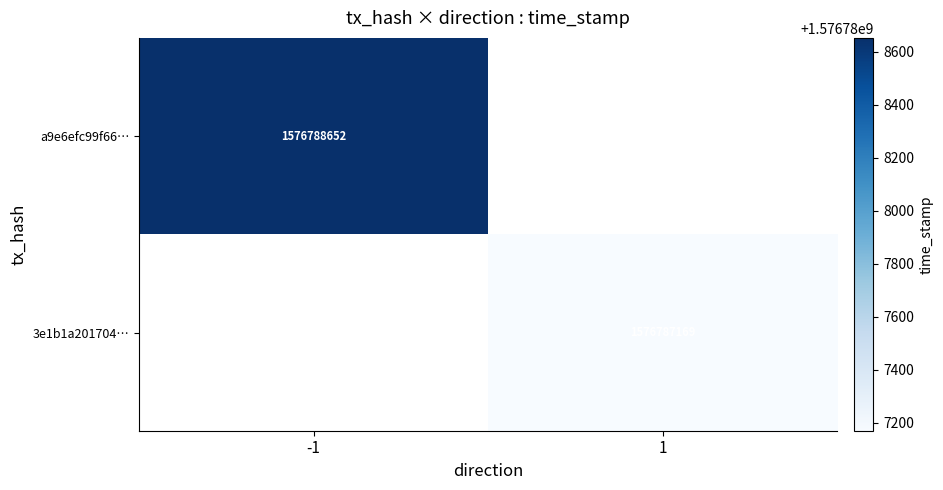

At which label is a9e6efc99f668ba6633154e61073d242136d8ef closest to 788394325?

-1